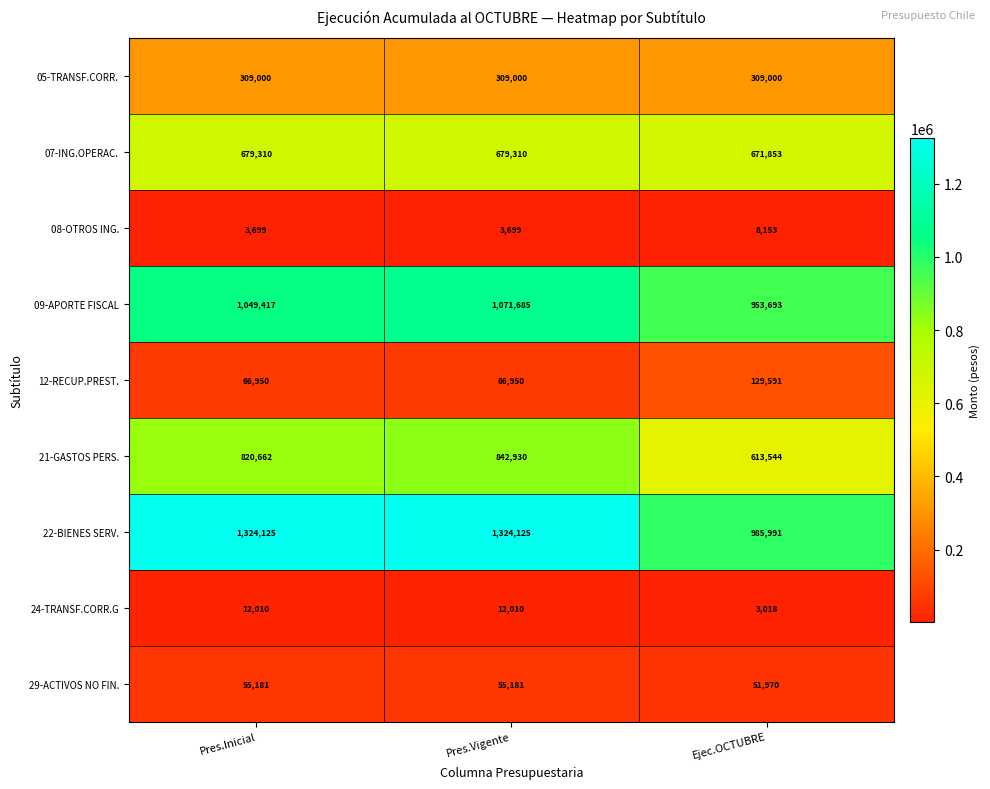

Count the 29-ACTIVOS NO FIN. values in the range 51970 to 55181.

3